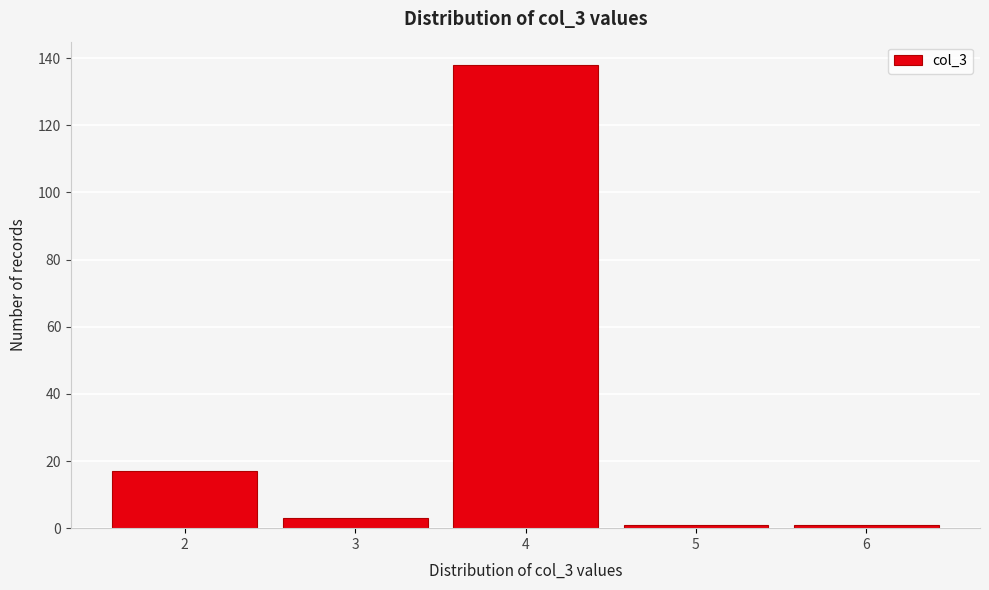

Reading left to right, list every bar in this chart as the range it spans on the x-axis followed by its height. The values are not printed on the chart, so give them approximately, as read against the axis.

1.5 to 2.5: 18
2.5 to 3.5: 4
3.5 to 4.5: 138
4.5 to 5.5: under 2
5.5 to 6.5: under 2